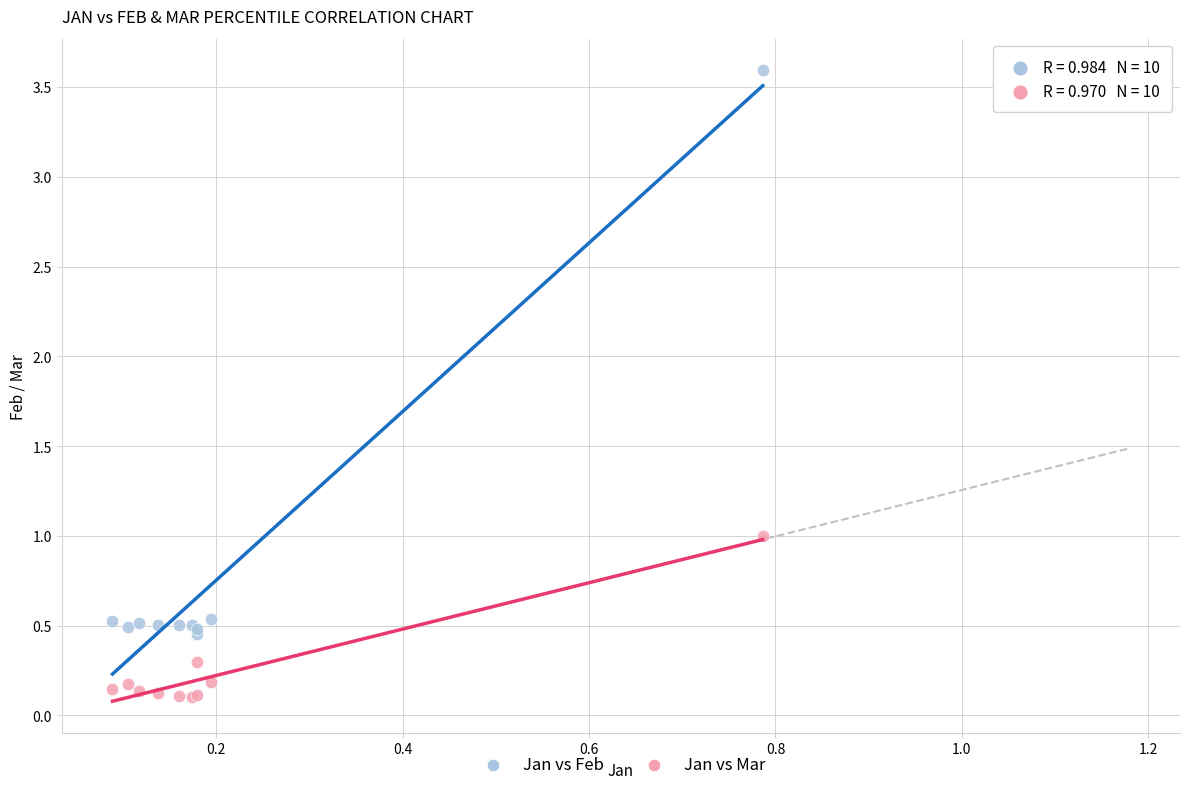

Which series contains the highest Y value?

Jan vs Feb